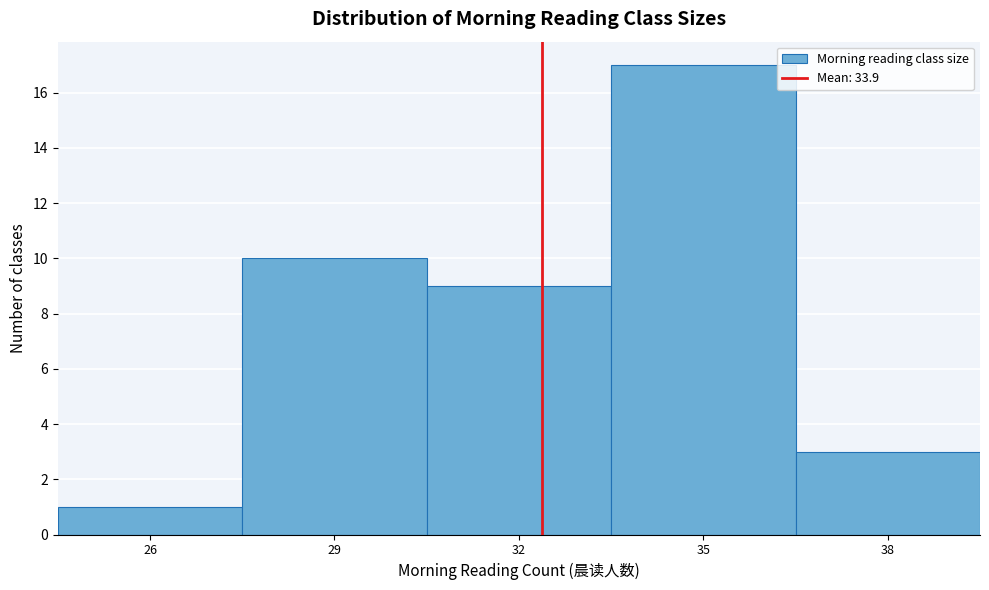

Reading right to left, list all the values displayed in this chart.

3	17	9	10	1